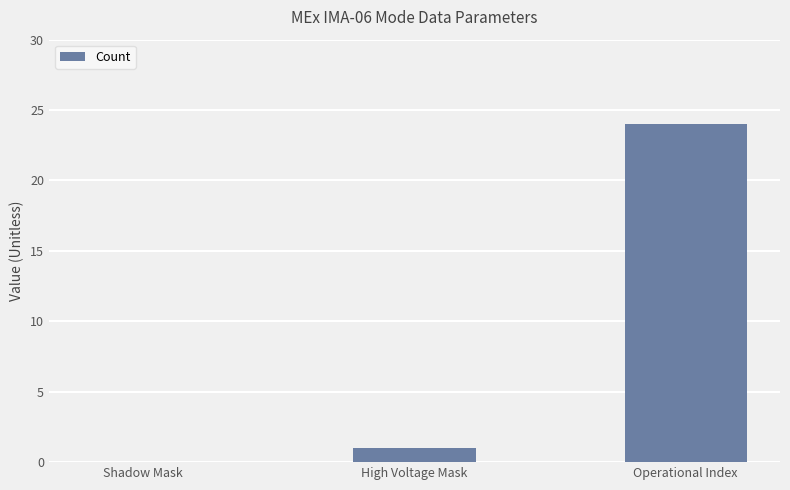

Reading right to left, what are all the values shown in this chart?

Operational Index=24	High Voltage Mask=1	Shadow Mask=0